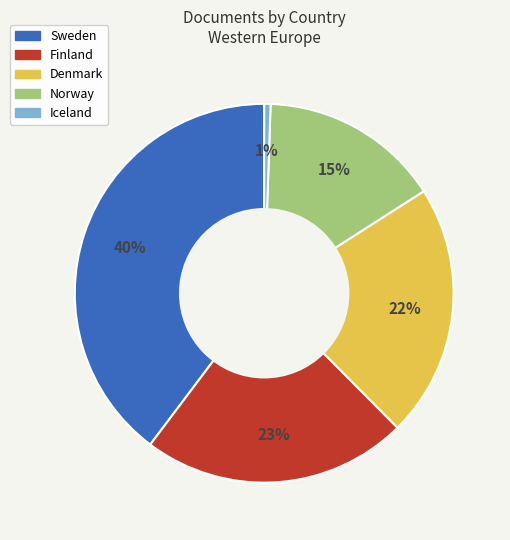

Rank the categories by value from lowest to highest.

Iceland, Norway, Denmark, Finland, Sweden